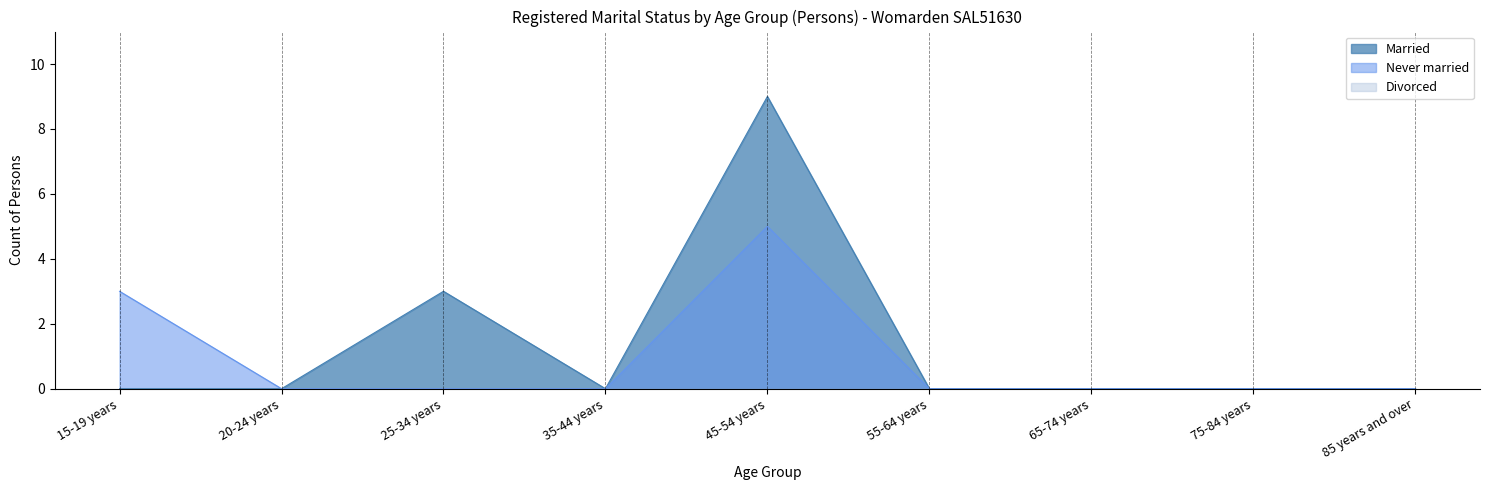

List the labels in order of Never married value, smallest first.

20-24 years, 25-34 years, 35-44 years, 55-64 years, 65-74 years, 75-84 years, 85 years and over, 15-19 years, 45-54 years